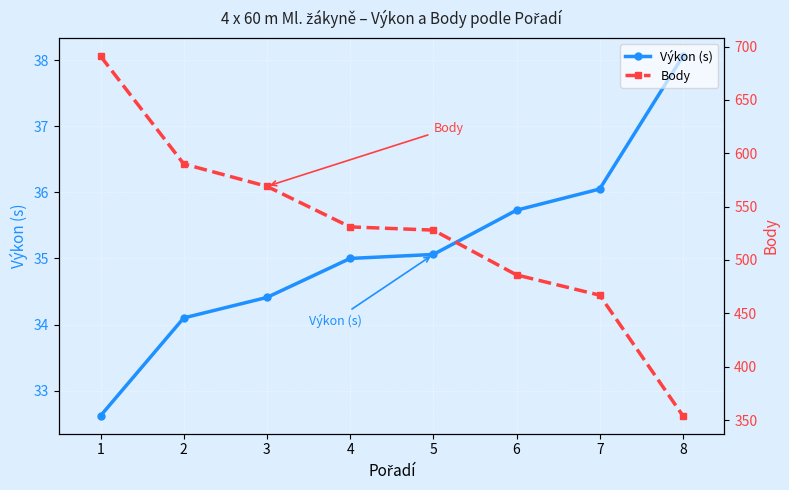

How many data points in Výkon (s) are less than 35?

3